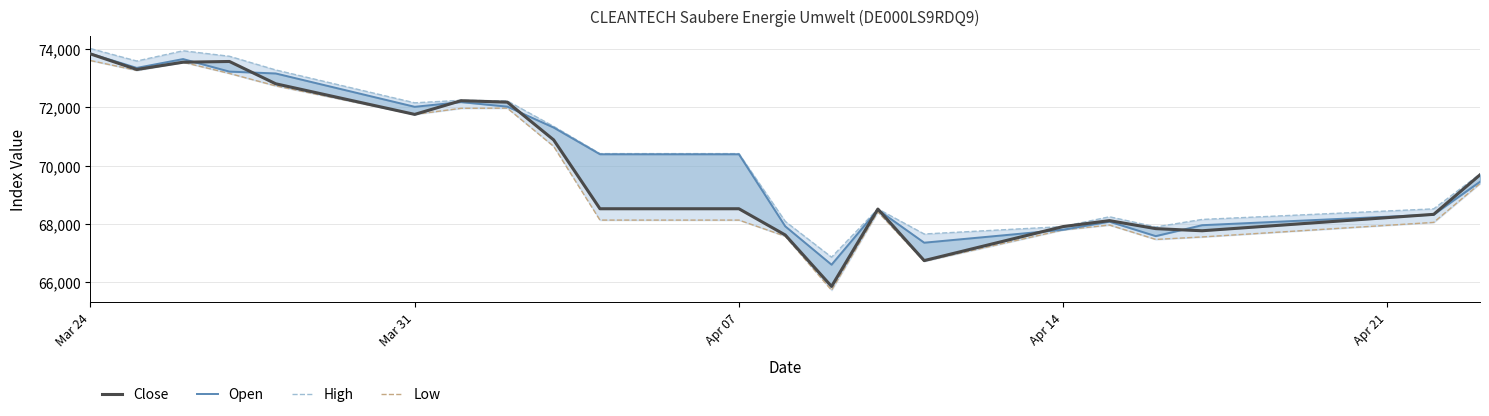

Which series has the largest total across all categories?

High